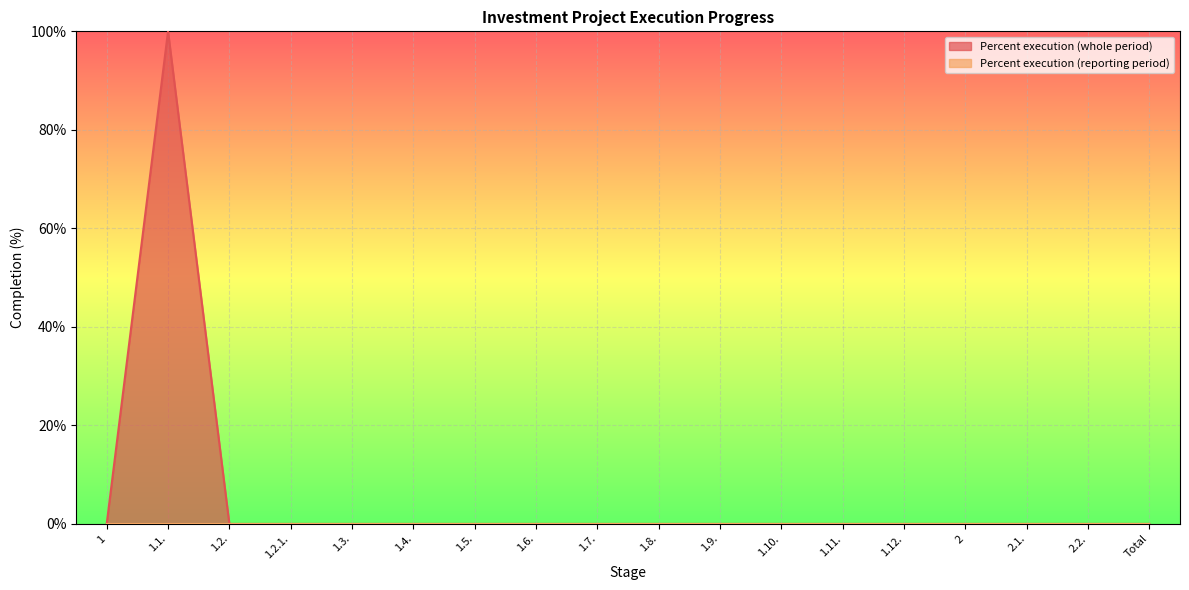

The chart shows a value of 0 at 1.6.. True or false?

True